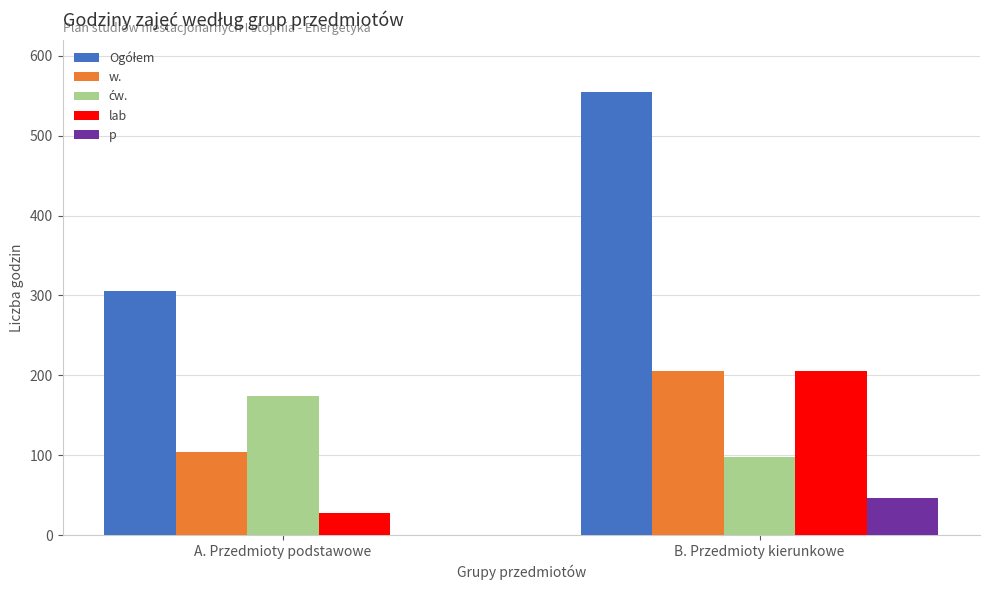

At which label does w. reach its peak?

B. Przedmioty kierunkowe